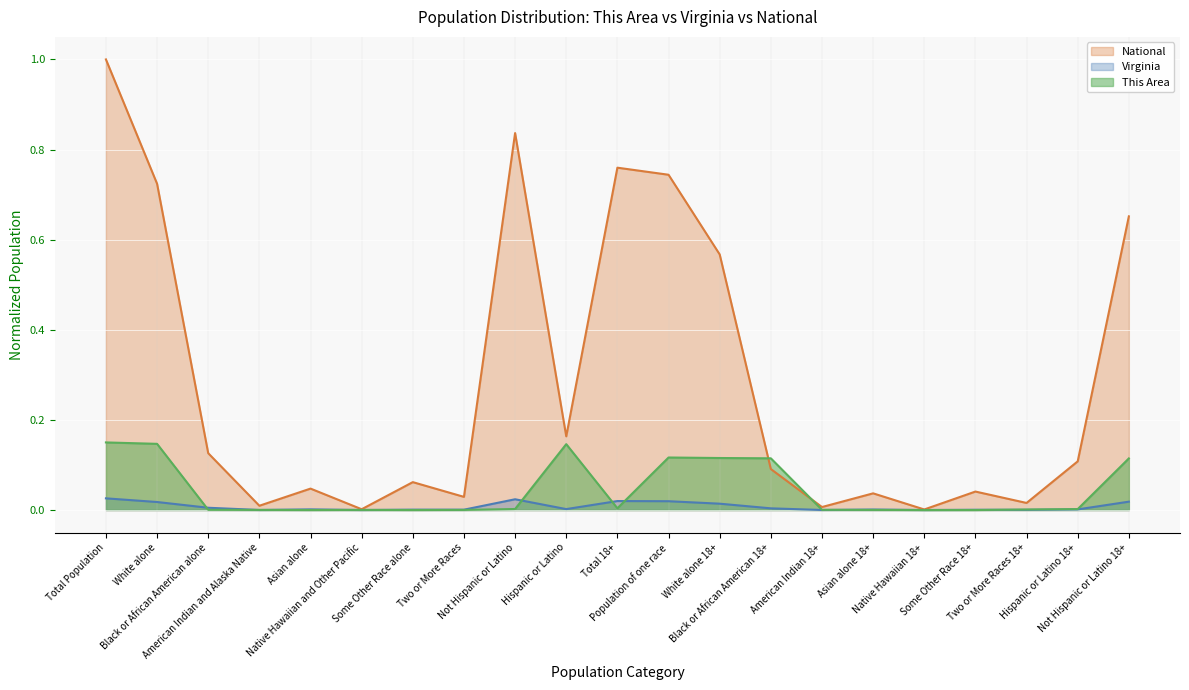

Reading left to right, transcribe all the data shown in this chart.

This Area: Total Population=0.1	White alone=0.1	Black or African American alone=0.0	American Indian and Alaska Native=0.0	Asian alone=0.0	Native Hawaiian and Other Pacific=0.0	Some Other Race alone=0.0	Two or More Races=0.0	Not Hispanic or Latino=0.0	Hispanic or Latino=0.1	Total 18+=0.0	Population of one race=0.1	White alone 18+=0.1	Black or African American 18+=0.1	American Indian 18+=0.0	Asian alone 18+=0.0	Native Hawaiian 18+=0.0	Some Other Race 18+=0.0	Two or More Races 18+=0.0	Hispanic or Latino 18+=0.0	Not Hispanic or Latino 18+=0.1
Virginia: Total Population=0.0	White alone=0.0	Black or African American alone=0.0	American Indian and Alaska Native=0.0	Asian alone=0.0	Native Hawaiian and Other Pacific=0.0	Some Other Race alone=0.0	Two or More Races=0.0	Not Hispanic or Latino=0.0	Hispanic or Latino=0.0	Total 18+=0.0	Population of one race=0.0	White alone 18+=0.0	Black or African American 18+=0.0	American Indian 18+=0.0	Asian alone 18+=0.0	Native Hawaiian 18+=0.0	Some Other Race 18+=0.0	Two or More Races 18+=0.0	Hispanic or Latino 18+=0.0	Not Hispanic or Latino 18+=0.0
National: Total Population=1.0	White alone=0.7	Black or African American alone=0.1	American Indian and Alaska Native=0.0	Asian alone=0.0	Native Hawaiian and Other Pacific=0.0	Some Other Race alone=0.1	Two or More Races=0.0	Not Hispanic or Latino=0.8	Hispanic or Latino=0.2	Total 18+=0.8	Population of one race=0.7	White alone 18+=0.6	Black or African American 18+=0.1	American Indian 18+=0.0	Asian alone 18+=0.0	Native Hawaiian 18+=0.0	Some Other Race 18+=0.0	Two or More Races 18+=0.0	Hispanic or Latino 18+=0.1	Not Hispanic or Latino 18+=0.7